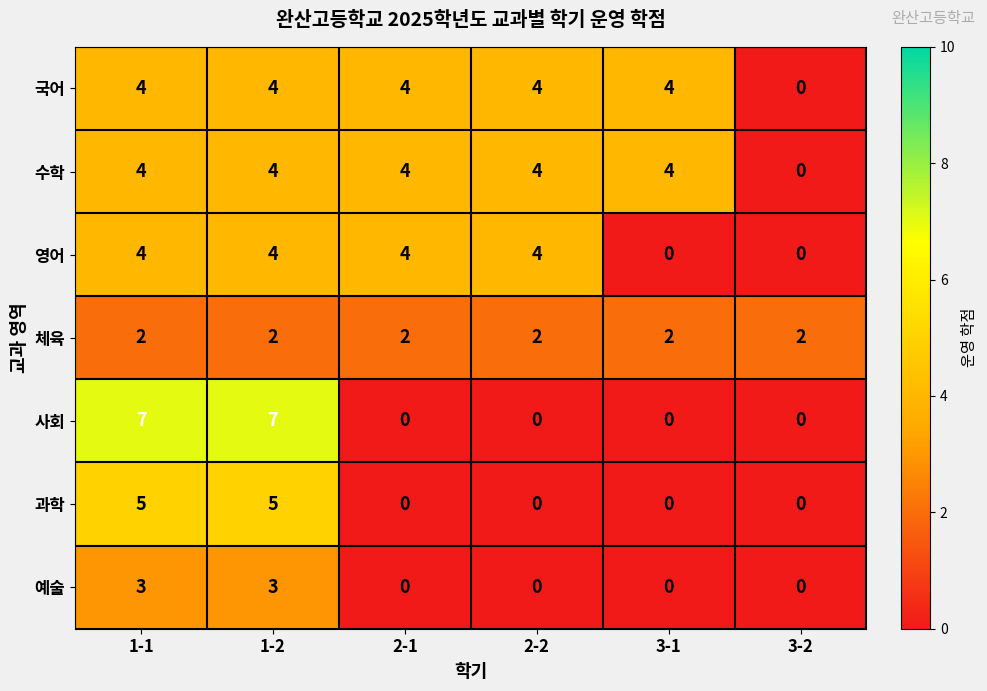

What is the difference between the second highest and minimum values in the 영어 series?

4